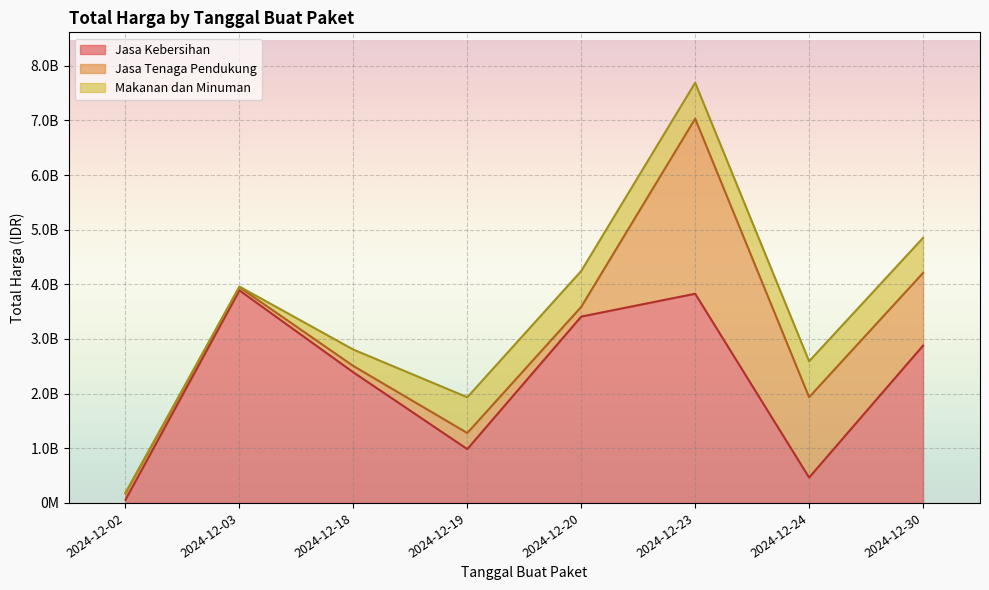

How many values in the Jasa Tenaga Pendukung series exceed 294713880?

3